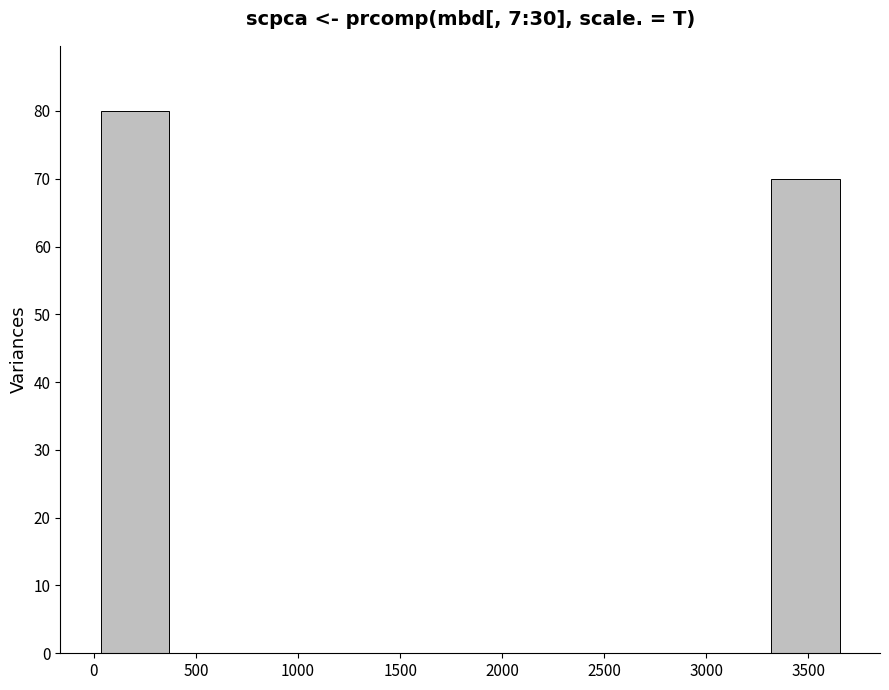

Which range on the x-axis has the tallest bar?

0 to 400